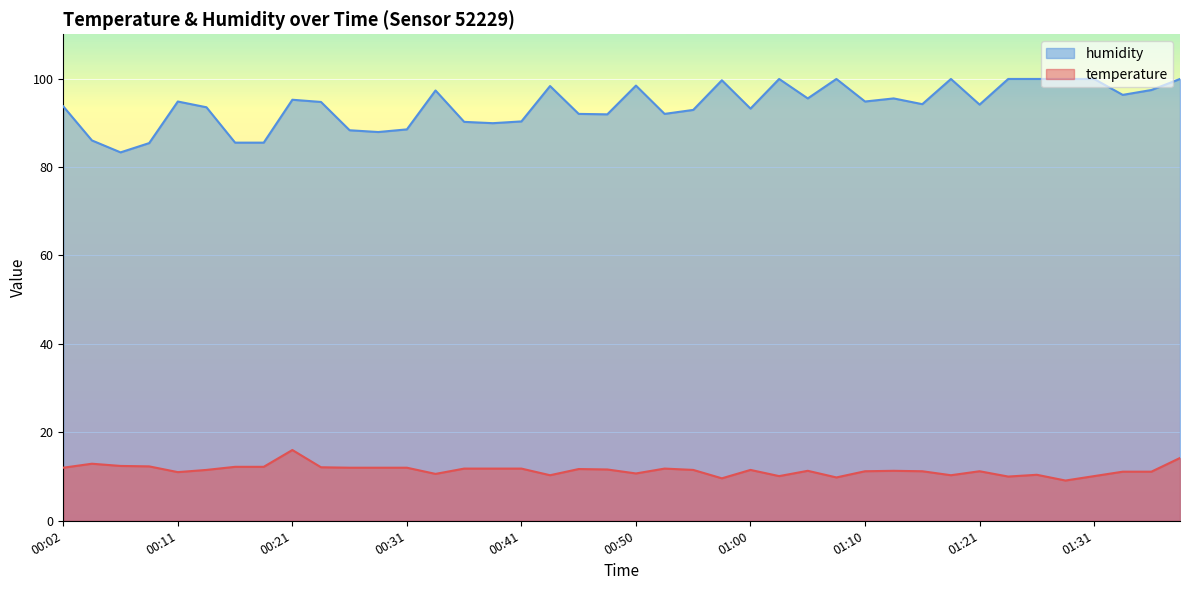

True or false: humidity has a value of 99.9 at 01:03.

True